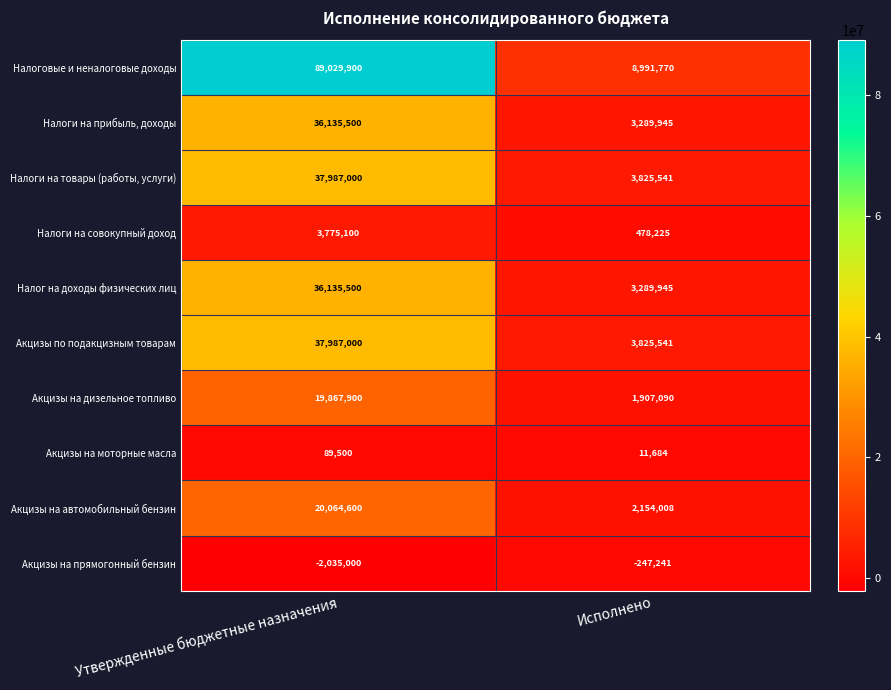

Which label corresponds to the largest value in the chart?

Утвержденные бюджетные назначения